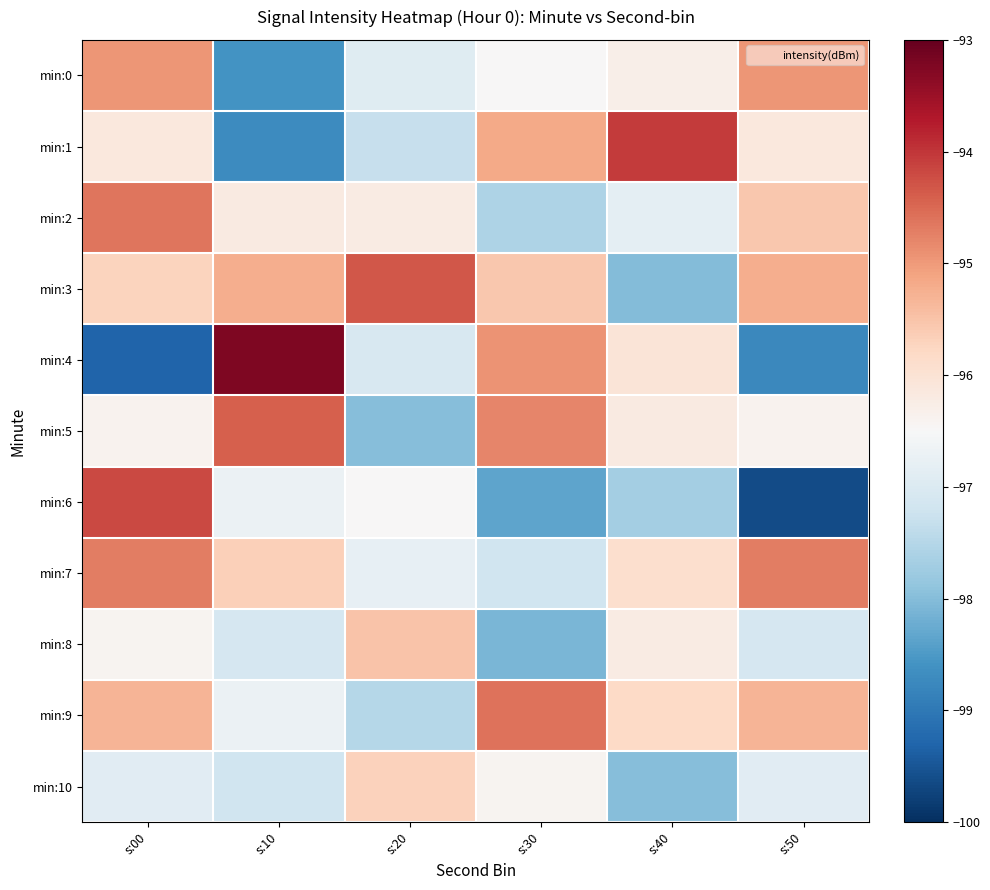

List the series in order of their peak value, lowest first.

min:10, min:8, min:0, min:7, min:2, min:9, min:5, min:3, min:6, min:1, min:4